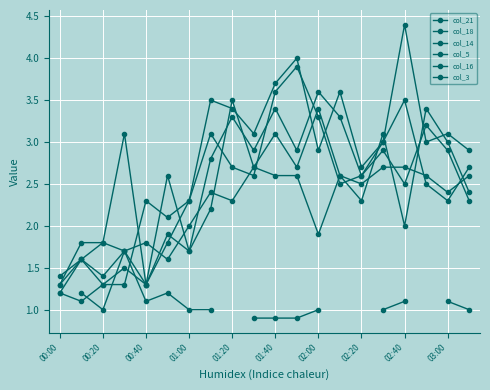

In col_18, how many points are higher than both neighbors (excluding endpoints)?

5